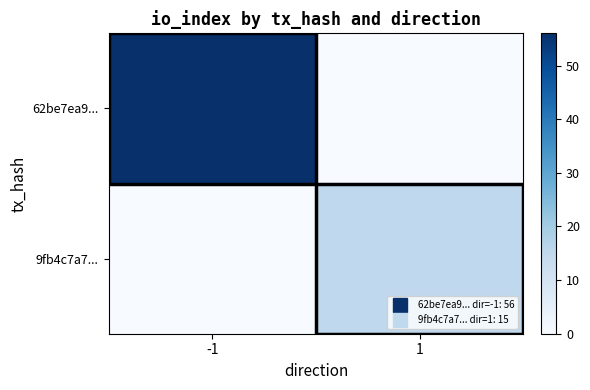

Rank the series by their maximum value, from highest to lowest.

62be7ea9..., 9fb4c7a7...